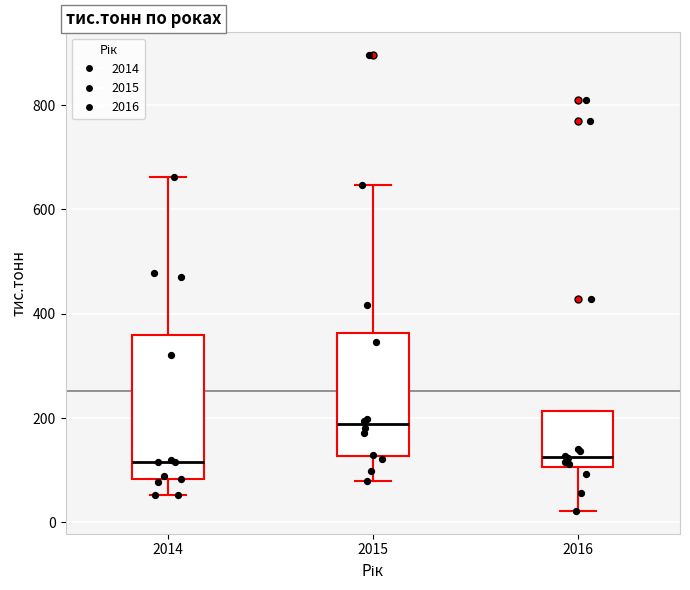

Reading left to right, transcribe this box plot: for each box, give where its median line is, the range the box spans, and where its two whiskers end, as read against the y-axis. The values are not printed on the chart, so give them approximately, as read against the axis.

2014: median 120, box 80 to 360, whiskers 60 to 660
2015: median 180, box 120 to 360, whiskers 80 to 640
2016: median 120, box 100 to 220, whiskers 20 to 220